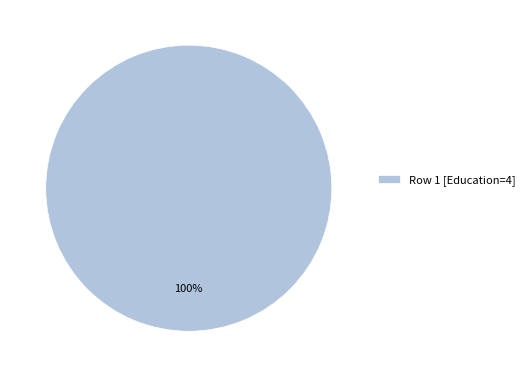

Does any single category account for the majority?

Yes